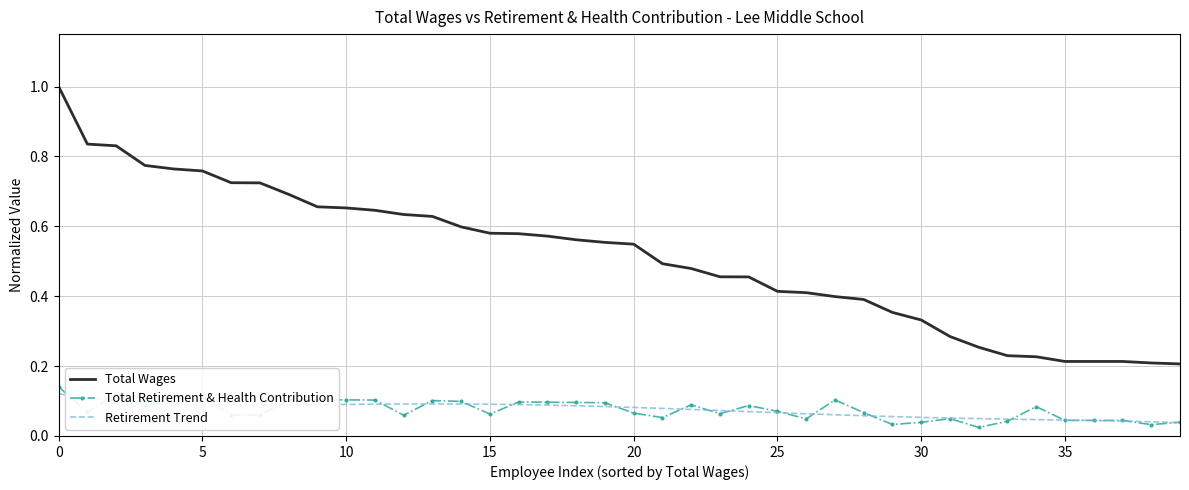

Which series has the largest total across all categories?

Total Wages